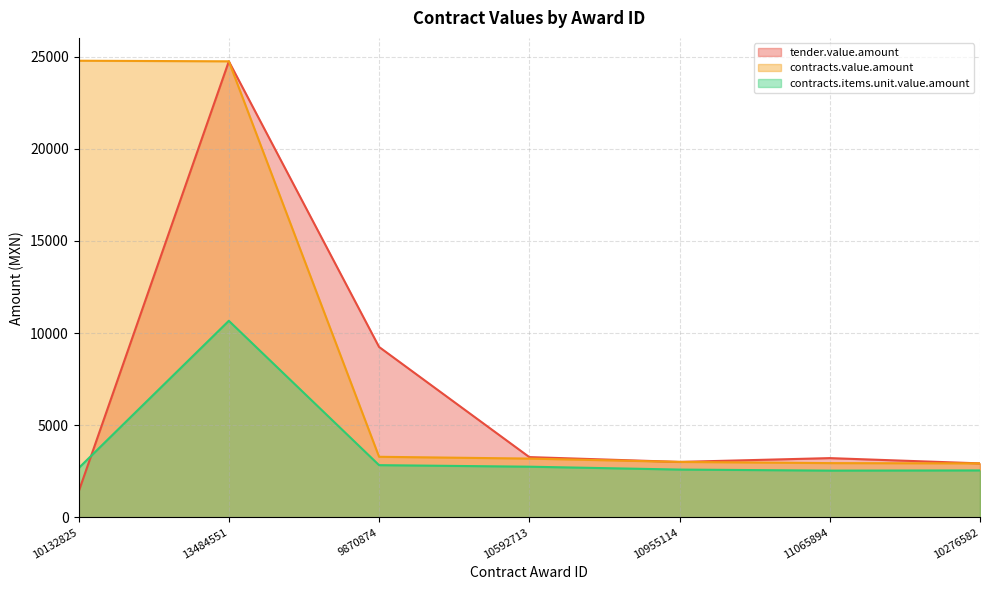

Is it true that contracts.value.amount equals 5148.5 at 10955114?

False